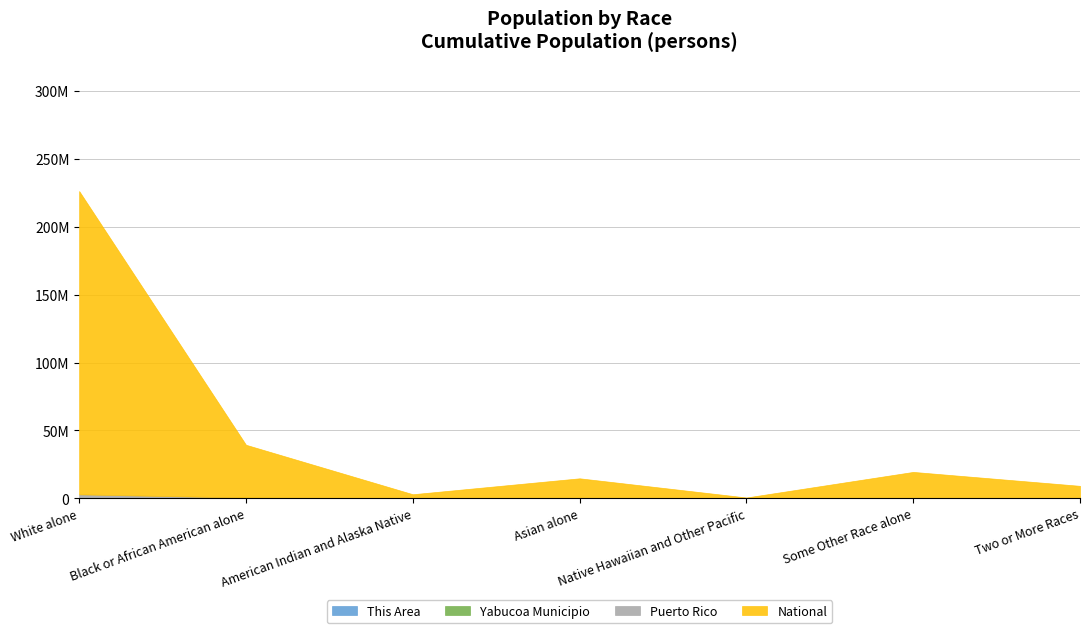

What is the highest value of the Puerto Rico series?

2825100